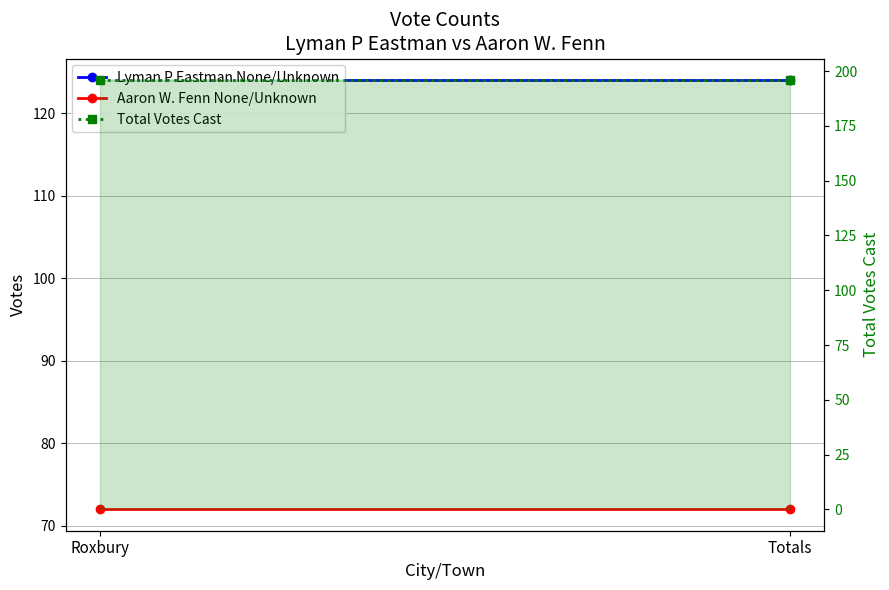

What is the difference between the highest and lowest values at Roxbury?

124